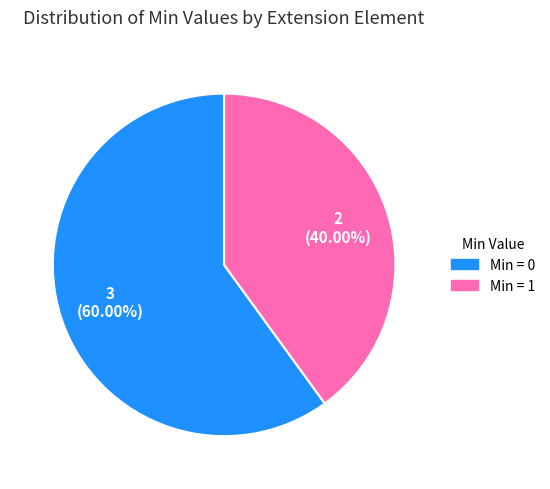

Which category has the biggest portion of the pie?

Min = 0